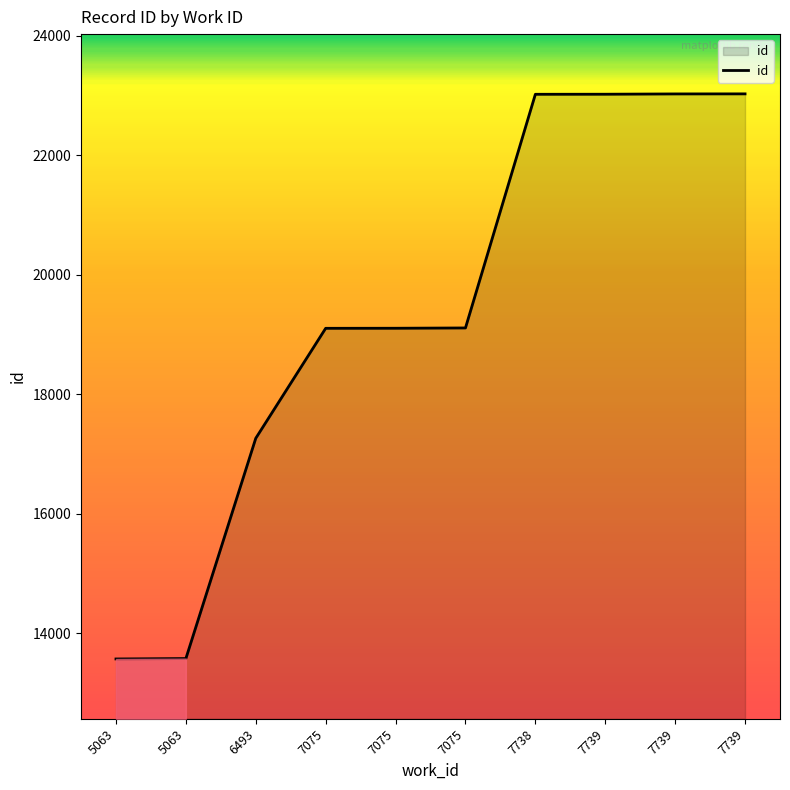

How many lines are shown in the chart?

1